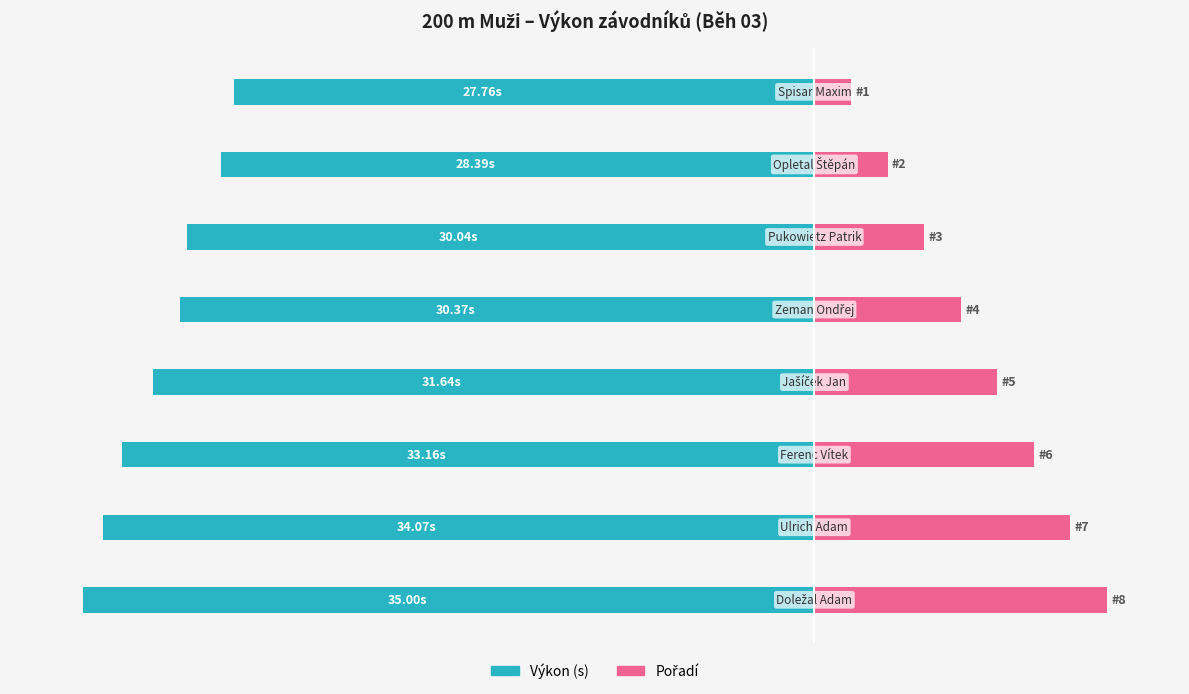

How many distinct data groups are displayed?

2